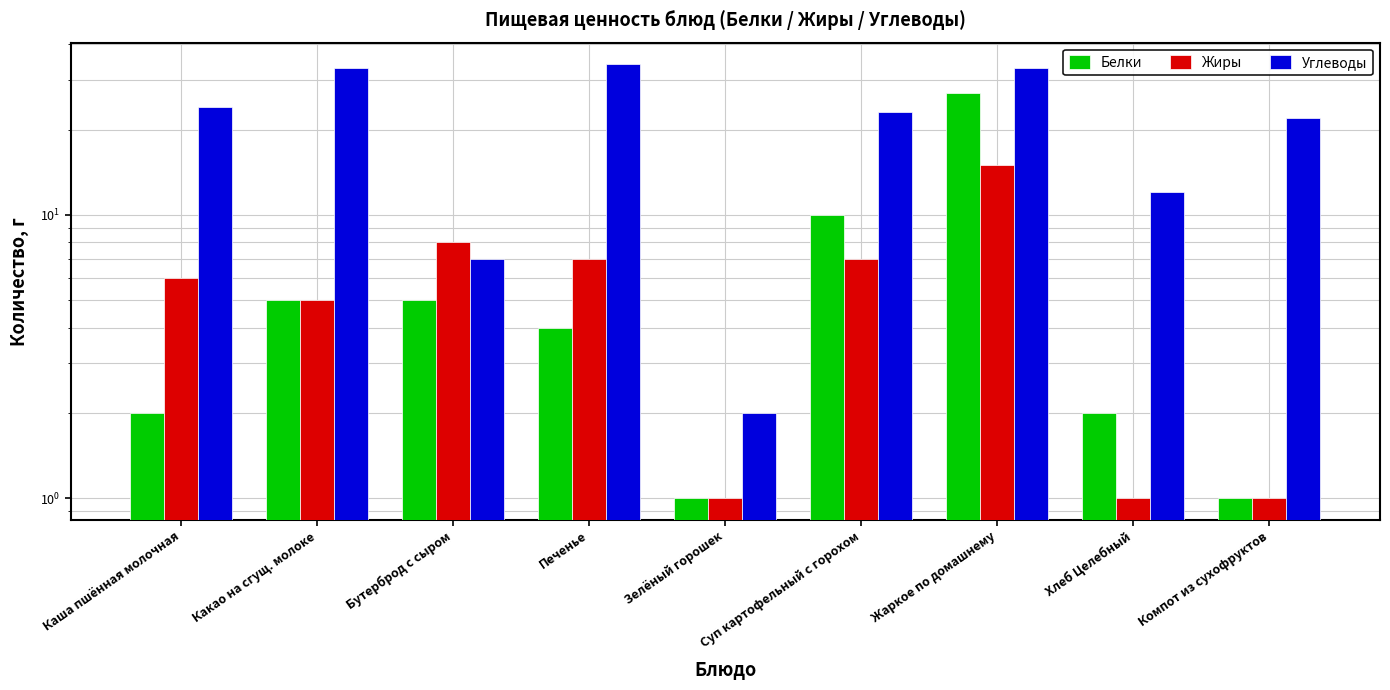

What is the sum of all Жиры values?

51